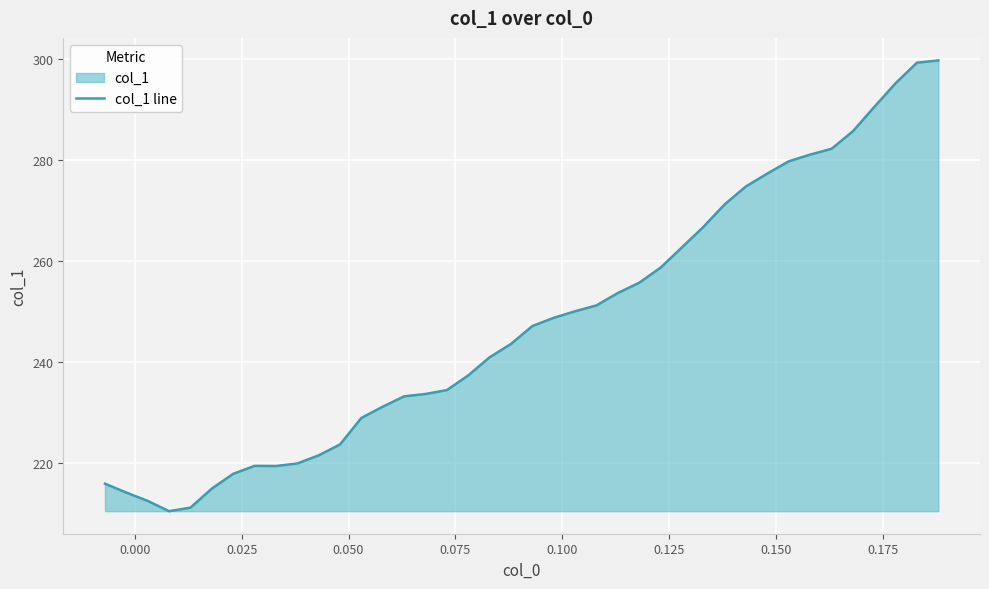

What is the minimum value shown in the chart?

210.5